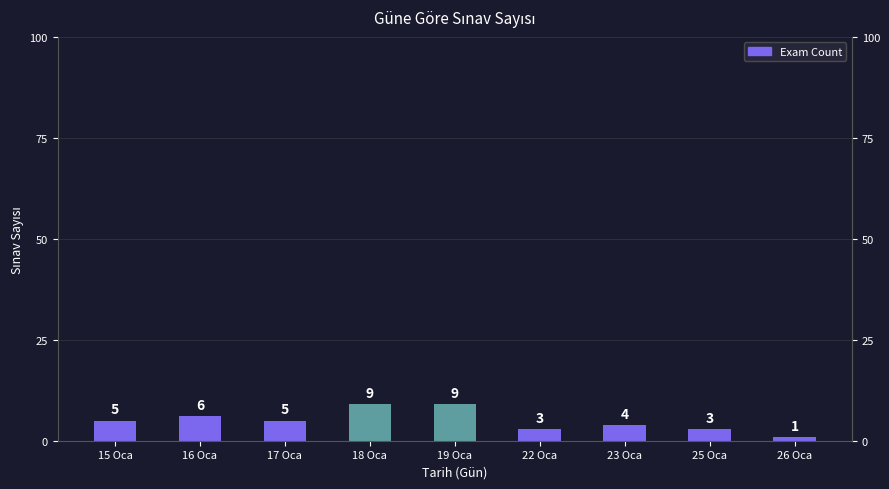

Reading right to left, list all the values displayed in this chart.

26 Oca=1	25 Oca=3	23 Oca=4	22 Oca=3	19 Oca=9	18 Oca=9	17 Oca=5	16 Oca=6	15 Oca=5